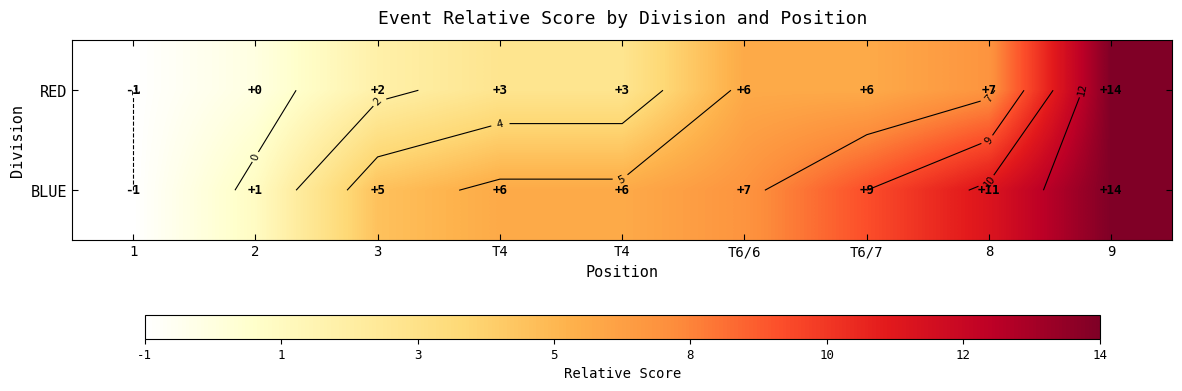

How many data points in RED are above 3?

4